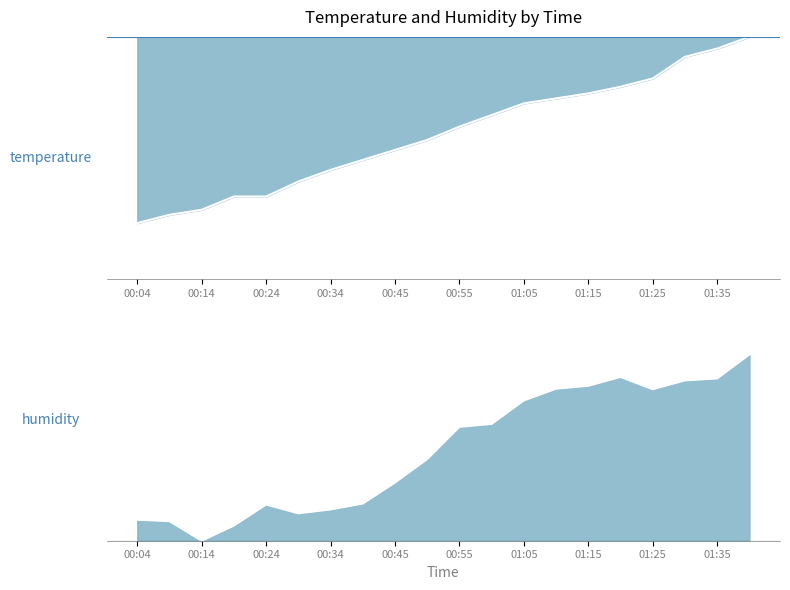

How many data points does each series have?

20